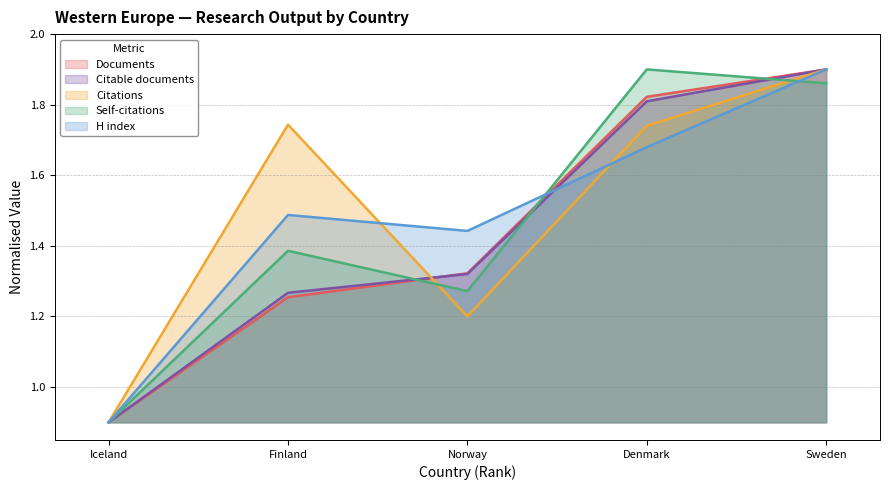

Where is the first local minimum for Citations?

Norway